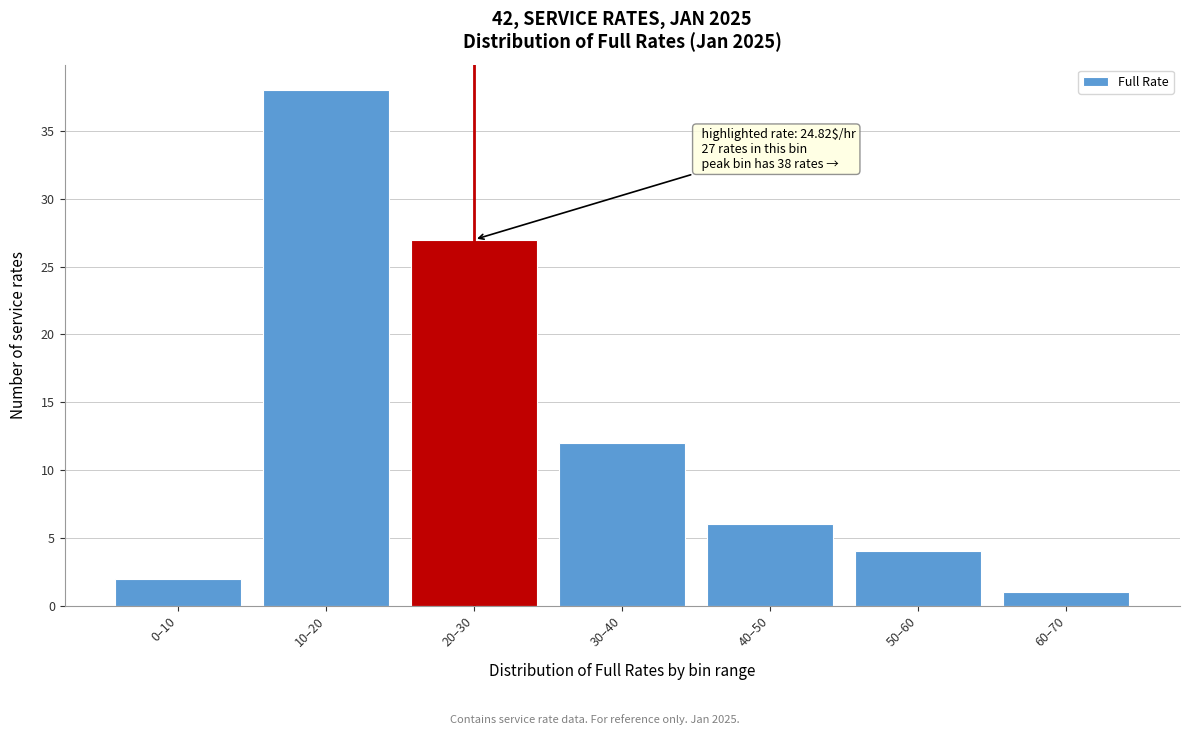

Reading left to right, list all the values displayed in this chart.

2	38	27	12	6	4	1